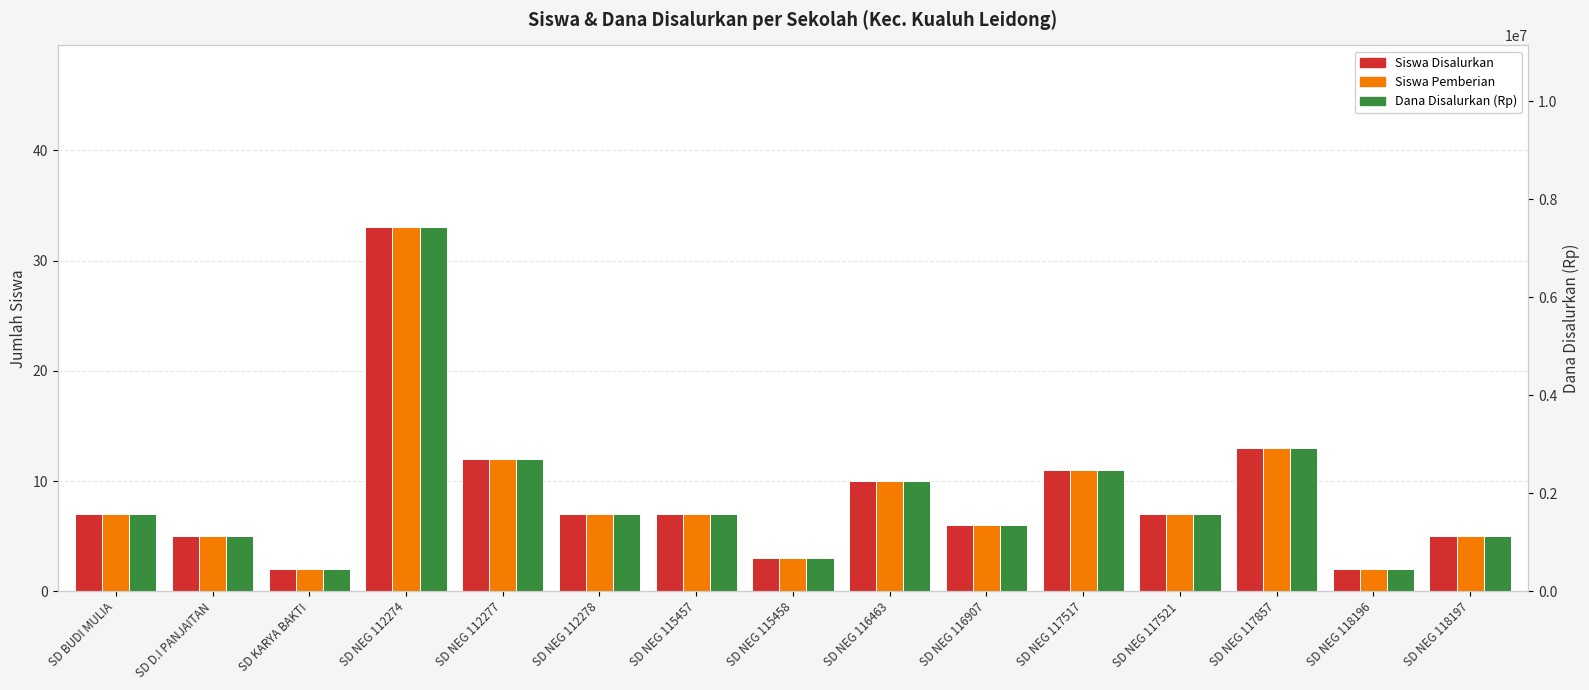

At which label is Siswa Pemberian closest to 17?

SD NEG 117857